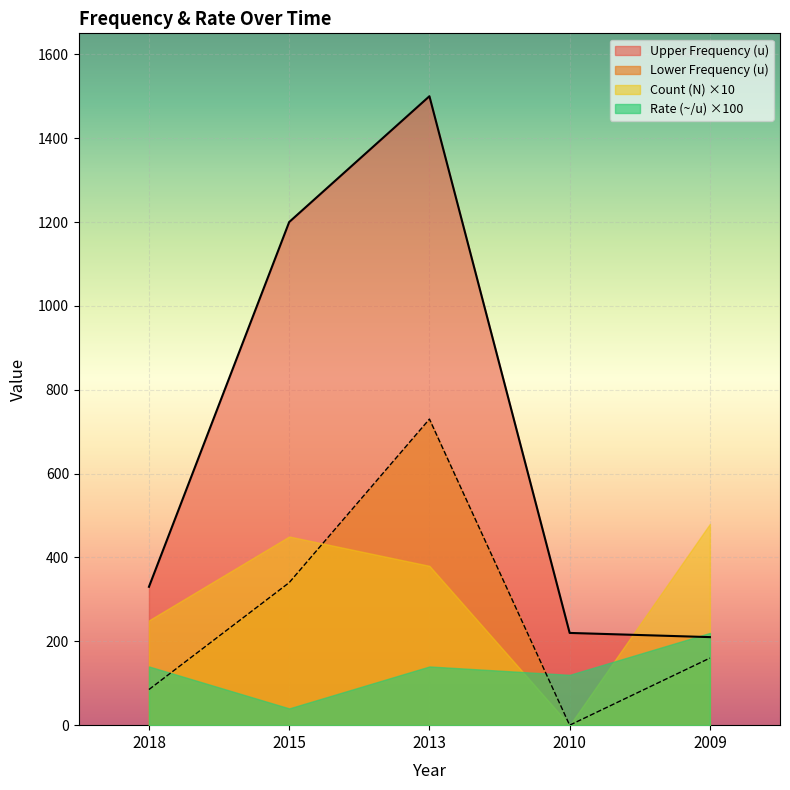

The value of Lower Frequency (u) at 2013 is 1084. True or false?

False